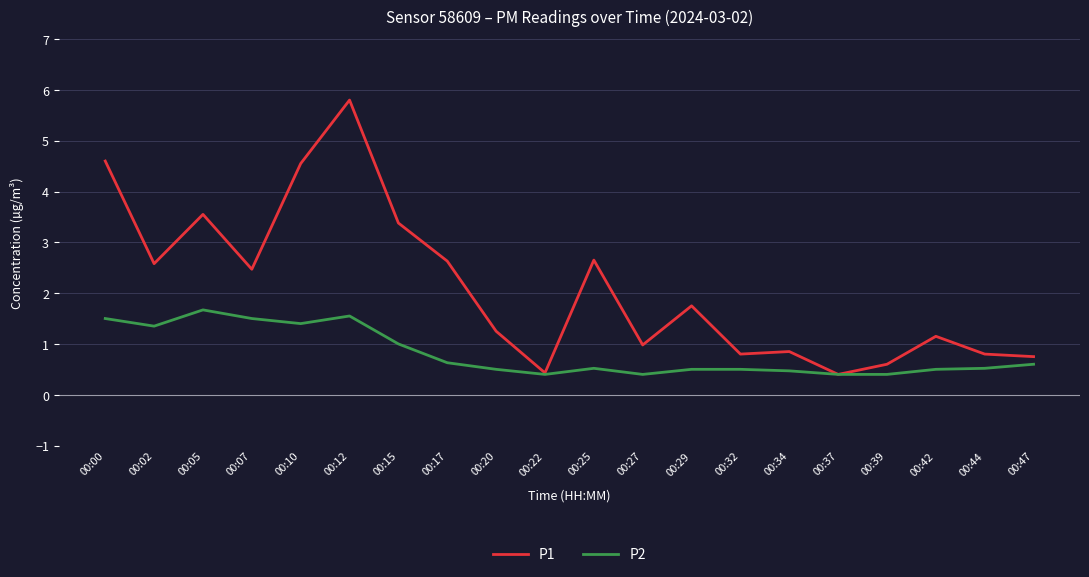

Is it true that P2 equals 0.5 at 00:25?

True